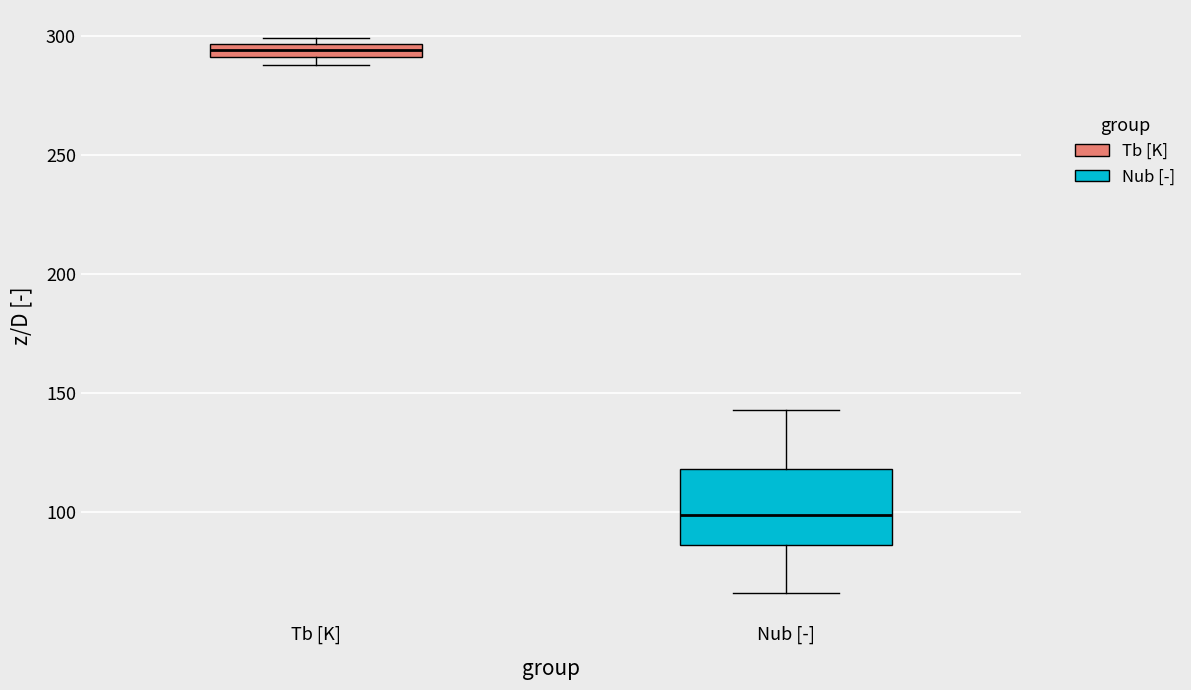

Comparing the boxes themselves (not the whiskers), which one is the tallest?

Nub [-]